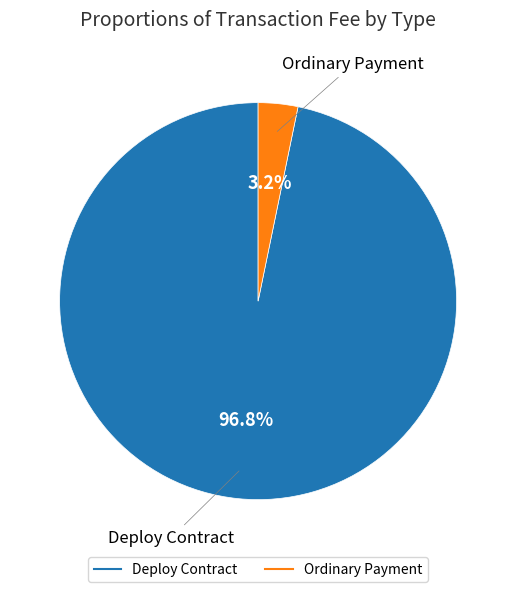

Which slice represents more than half of the pie?

Deploy Contract